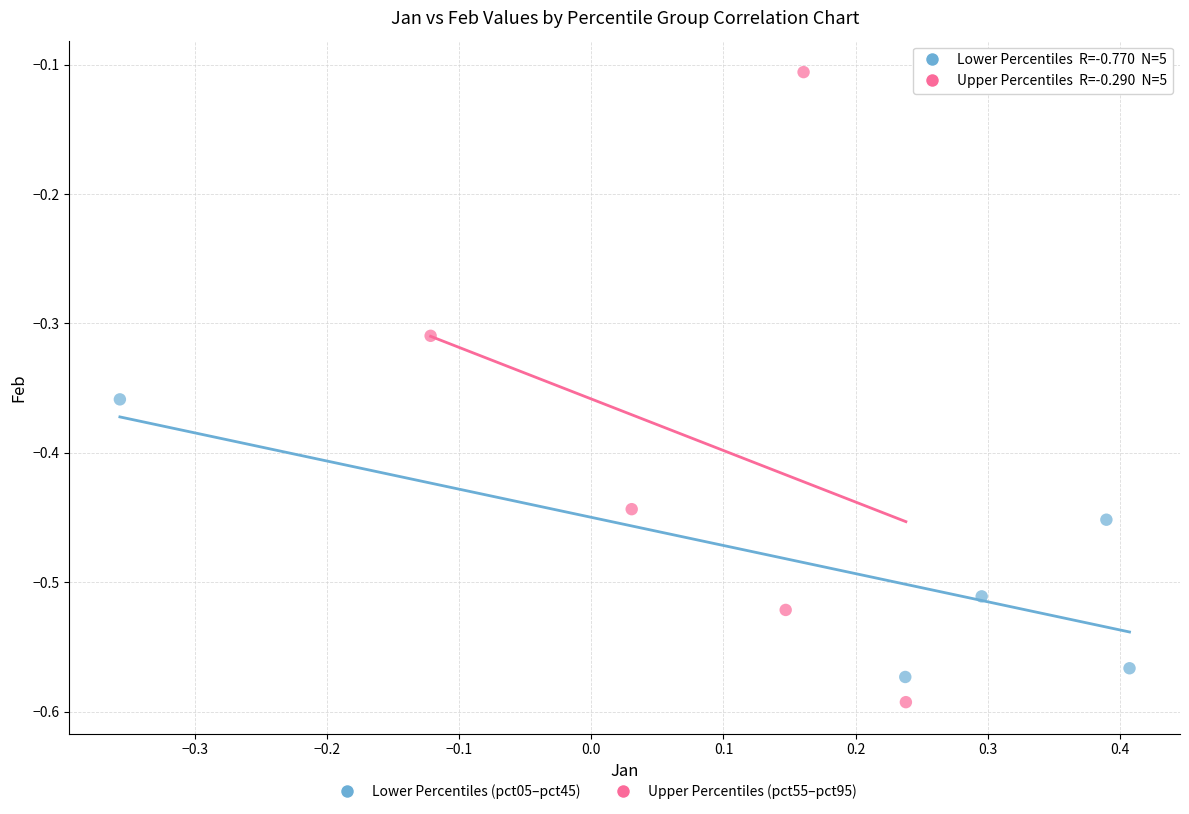

Which series has the largest Y range (max minus min)?

Upper Percentiles (pct55–pct95)